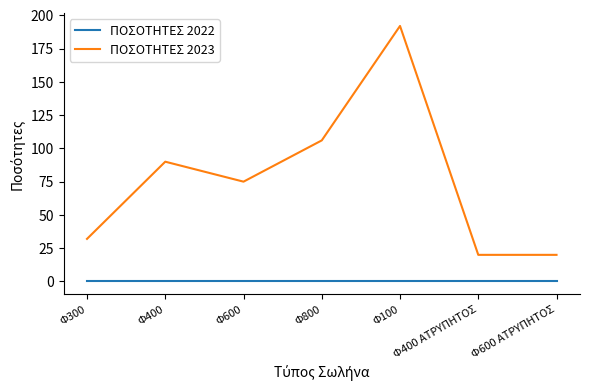

Between Φ300 and Φ100, which series saw the biggest shift?

ΠΟΣΟΤΗΤΕΣ 2023